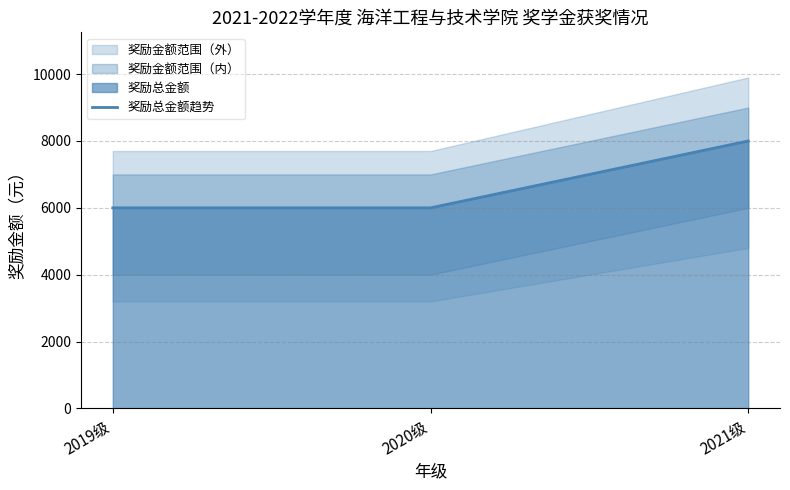

Is it true that the value at 2019级 is 6000?

True